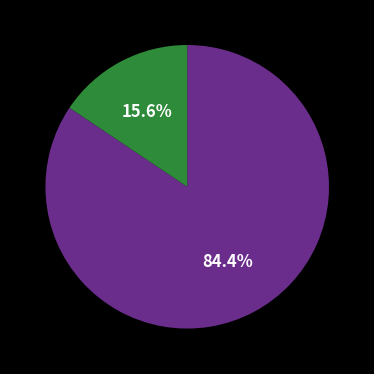

Is there any slice that represents more than half of the pie?

Yes